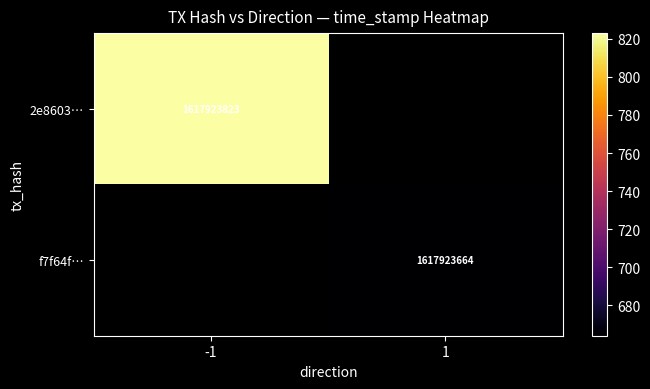

Reading right to left, list all the values displayed in this chart.

2e860330242400ed6897162f15ee1625320bda2: time_stamp=1617923823	direction=-1
f7f64f99cb74d88b4f3db879c71954baaeb232c: time_stamp=1617923664	direction=1